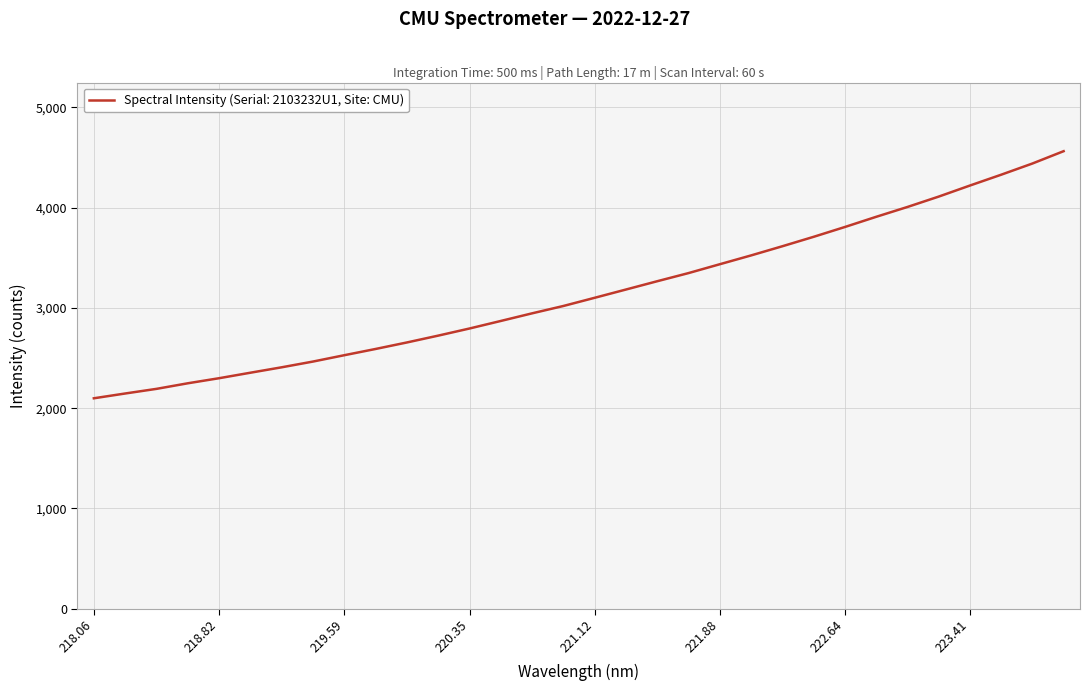

What is the maximum value shown in the chart?

4562.8